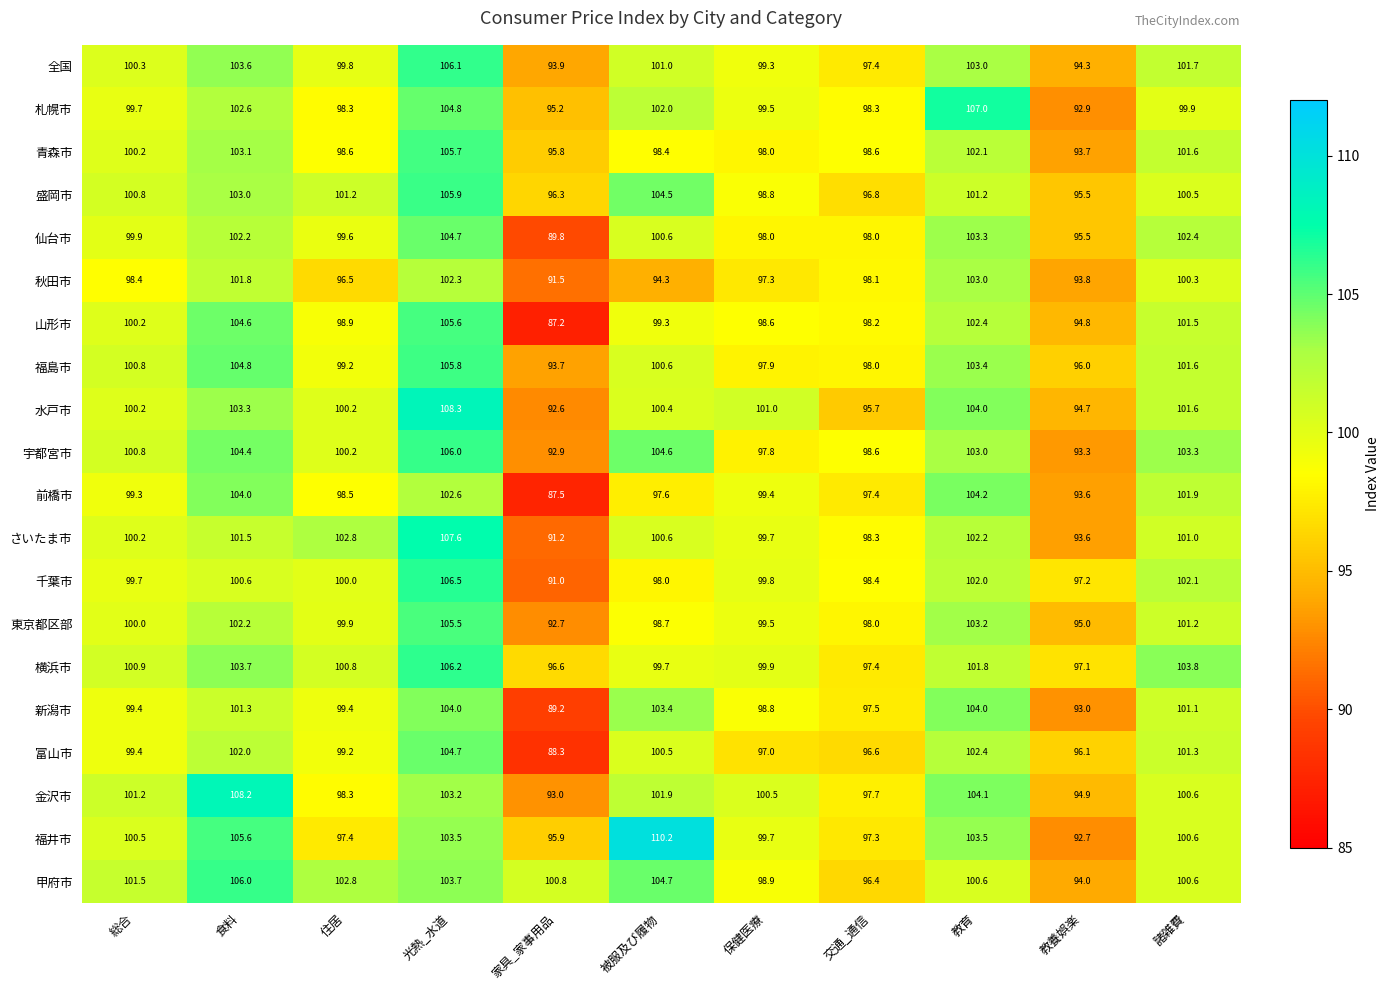

The 富山市 series shows 100.5 at 被服及び履物. True or false?

True